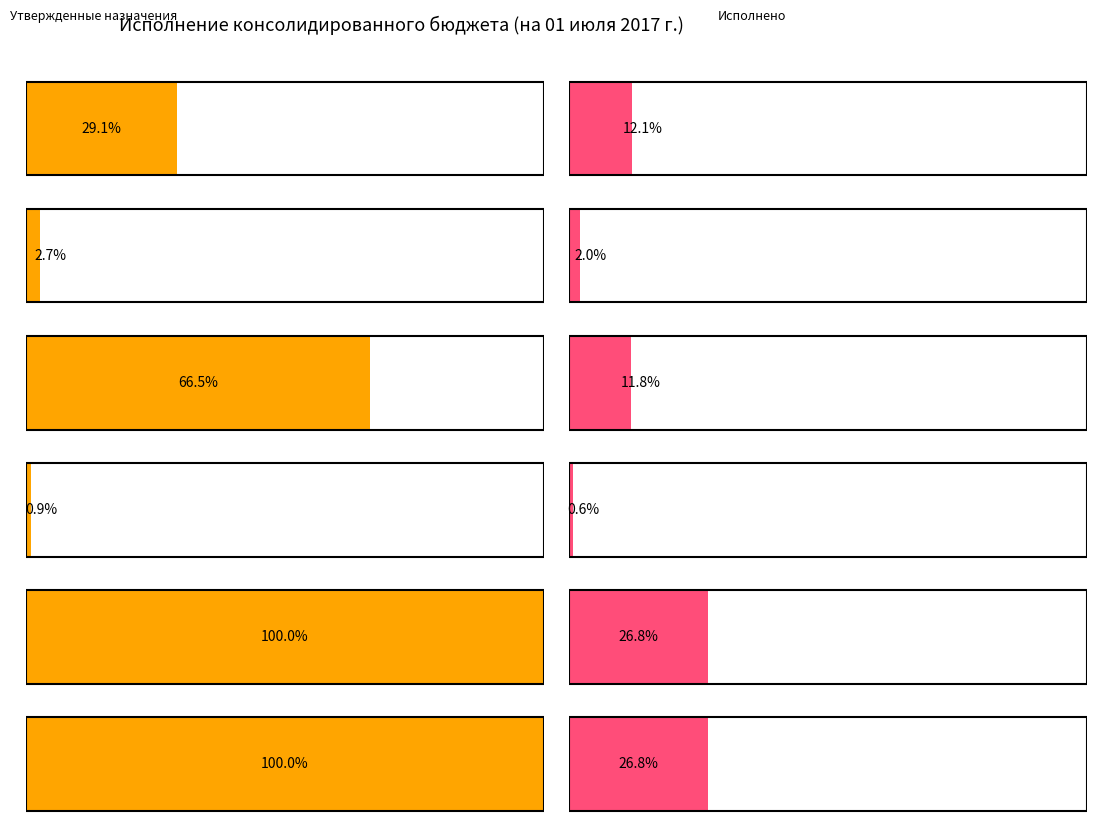

The value of Исполнено (консол. бюджет) at НАЛОГИ НА ПРИБЫЛЬ, ДОХОДЫ is 5114127.8. True or false?

False